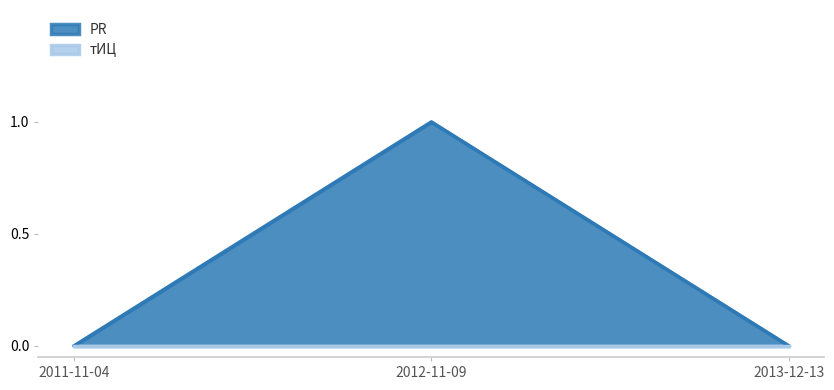

True or false: the data shows 0 at 2011-11-04.

True